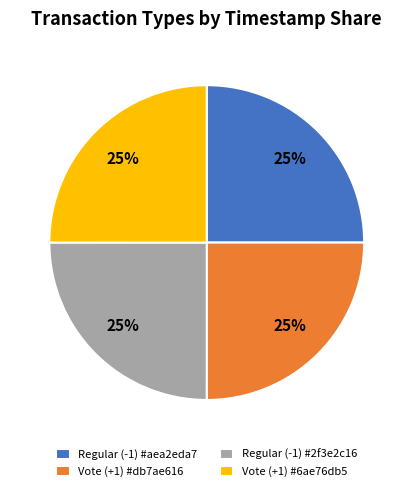

To the nearest percent, what is the average slice percentage?

25%